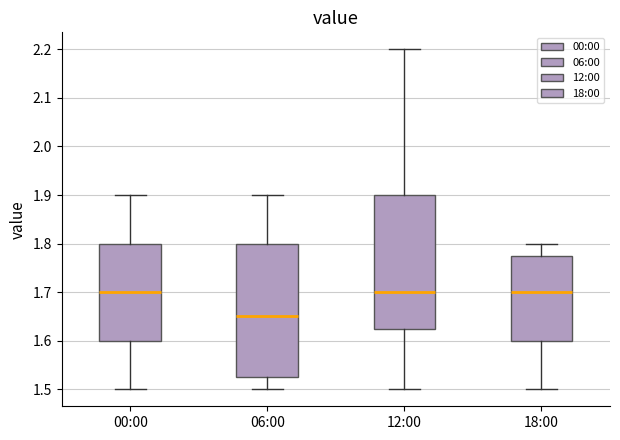

Reading left to right, transcribe this box plot: for each box, give where its median line is, the range the box spans, and where its two whiskers end, as read against the y-axis. The values are not printed on the chart, so give them approximately, as read against the axis.

00:00: median 1.70, box 1.60 to 1.80, whiskers 1.50 to 1.90
06:00: median 1.65, box 1.53 to 1.80, whiskers 1.50 to 1.90
12:00: median 1.70, box 1.63 to 1.90, whiskers 1.50 to 2.20
18:00: median 1.70, box 1.60 to 1.78, whiskers 1.50 to 1.80